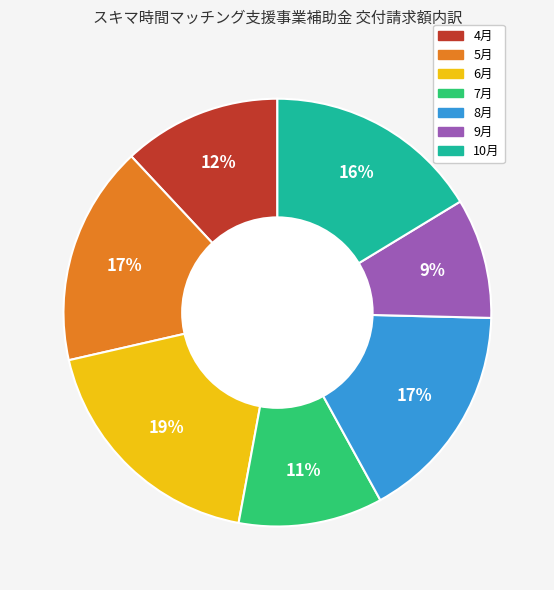

How many segments does this pie chart have?

7